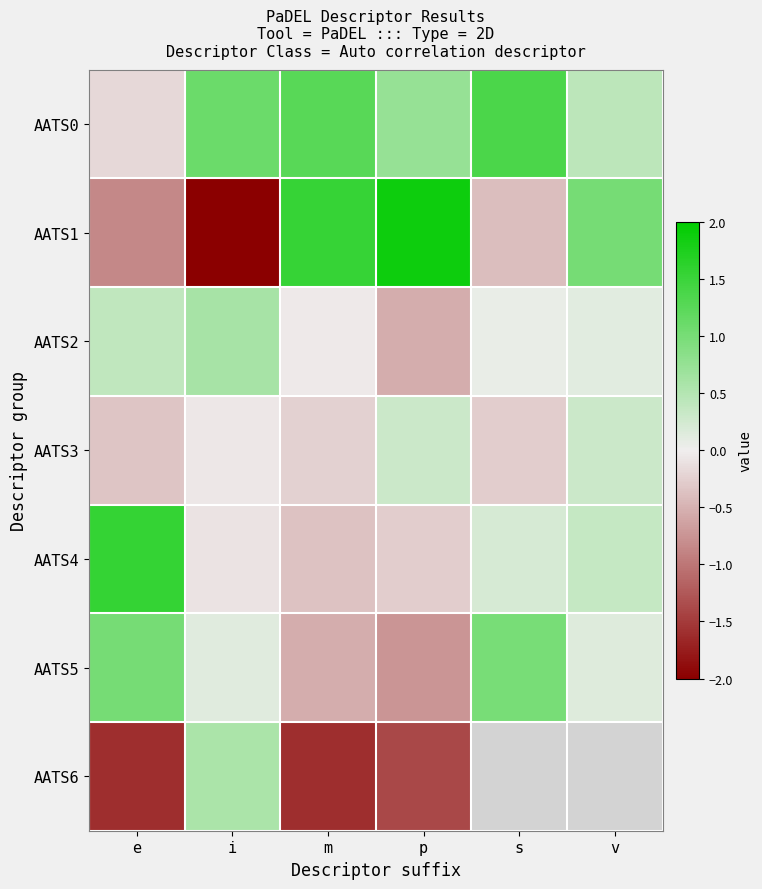

Which has a higher value, p or e?

p